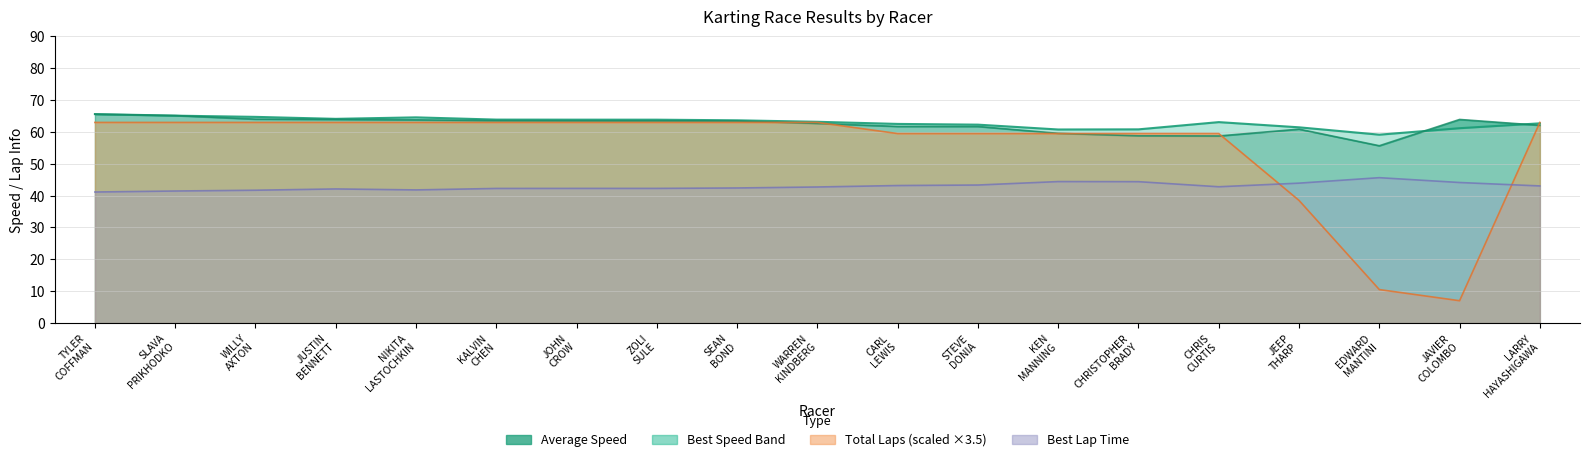

What is the average value of the Total Laps series?

55.1